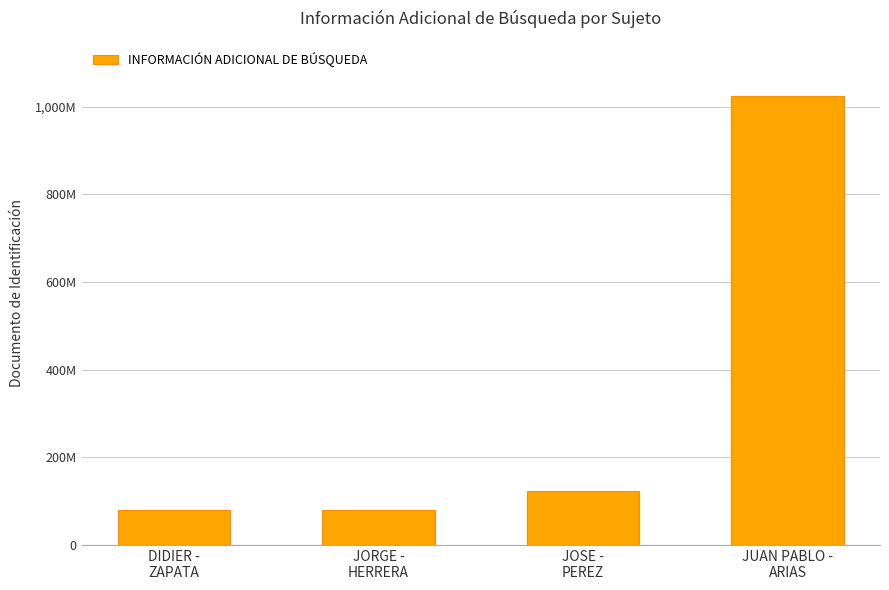

At which label is the value closest to 552282126?

JOSE -
PEREZ